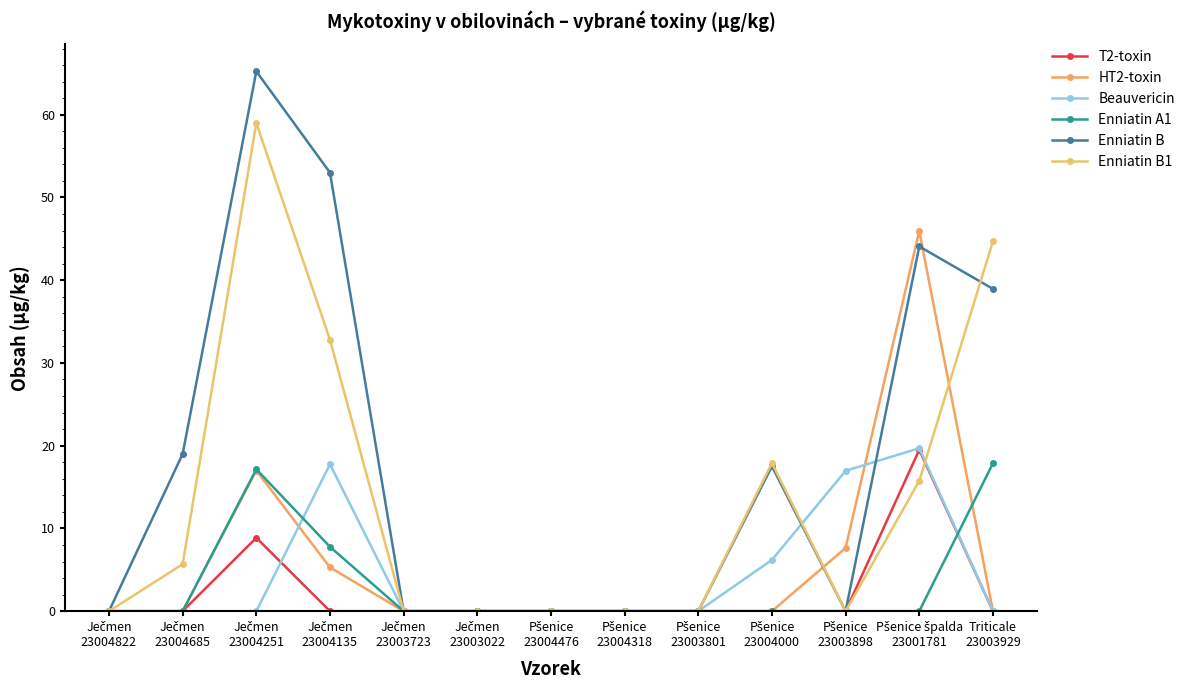

What is the total value across all series at Pšenice špalda
23001781?

145.0